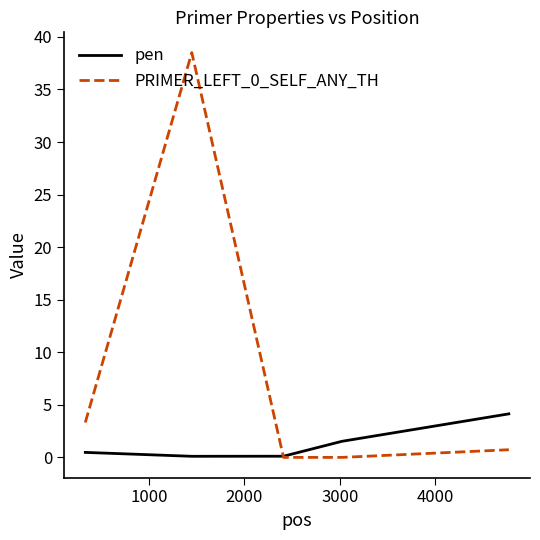

What is the difference between the maximum and minimum values in the PRIMER_LEFT_0_SELF_ANY_TH series?

38.5